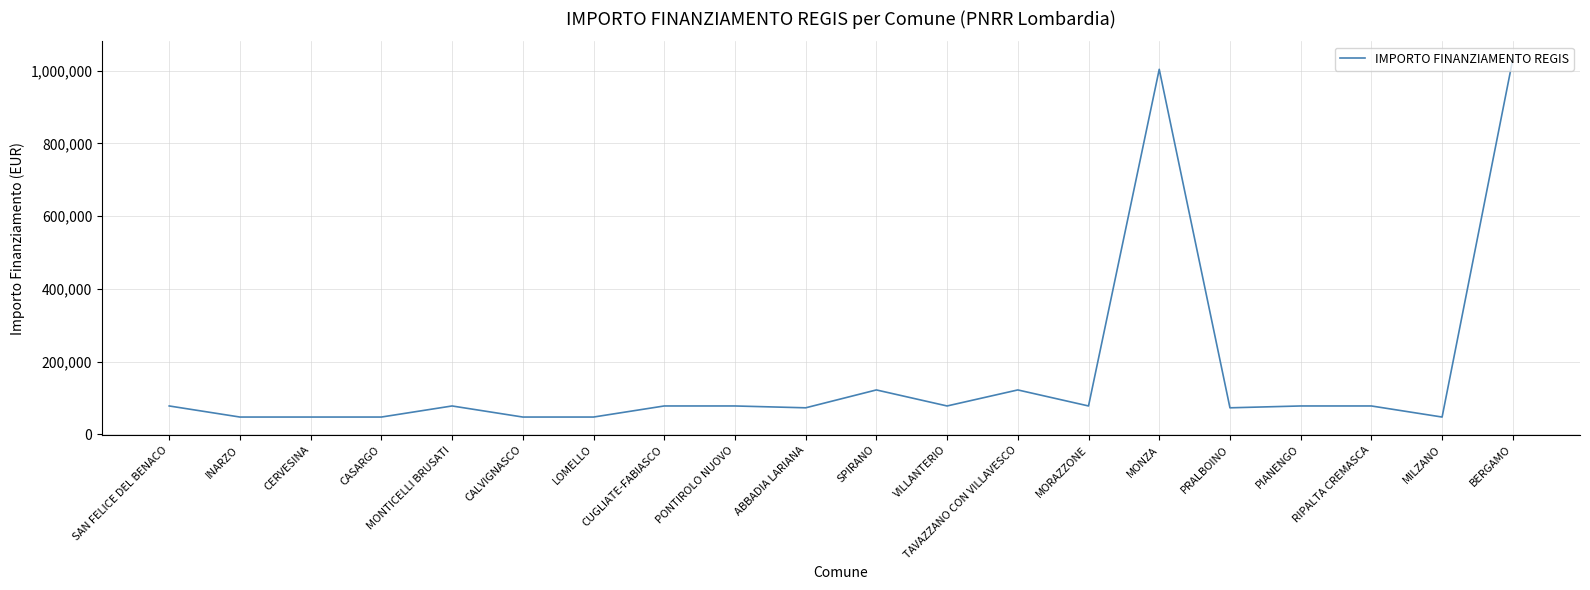

What is the difference between the maximum and minimum values?

984147